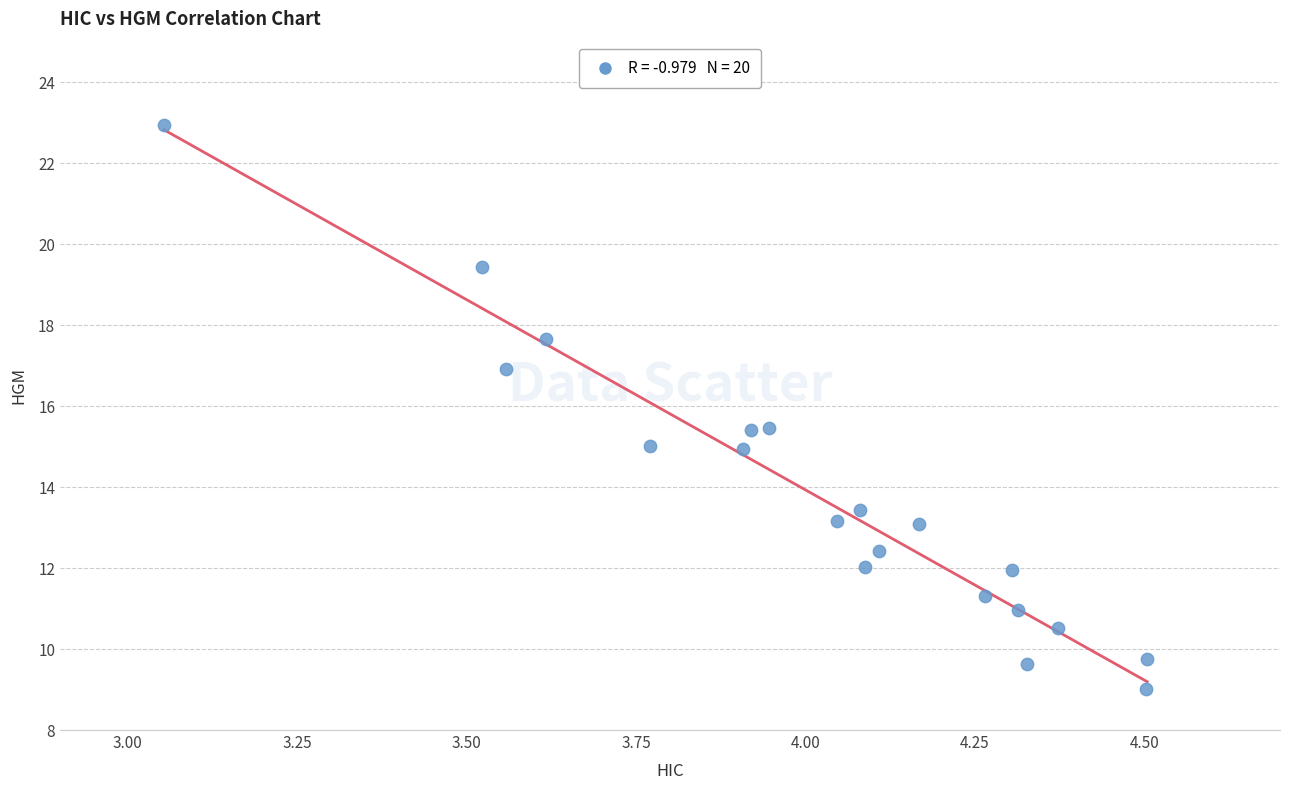

What is the range of X values (max minus min)?

1.5